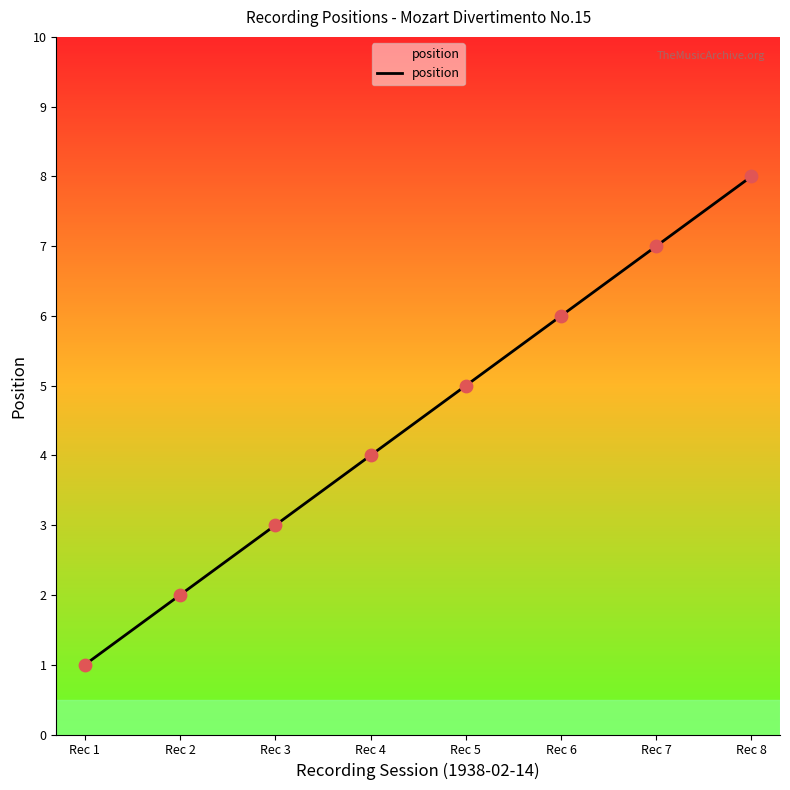

Which has a higher value, Rec 6 or Rec 2?

Rec 6